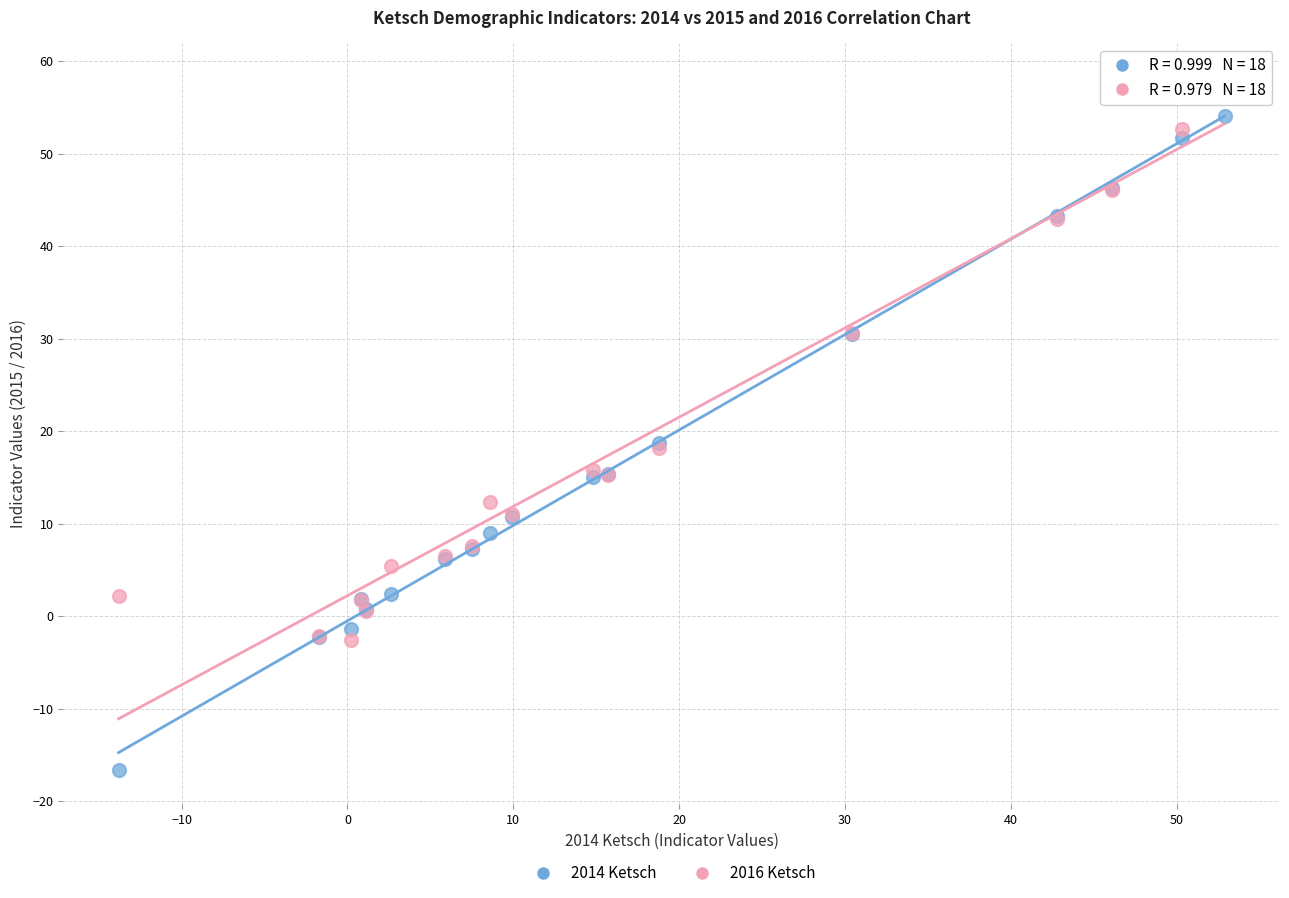

Which series reaches the maximum Y coordinate?

2016 Ketsch